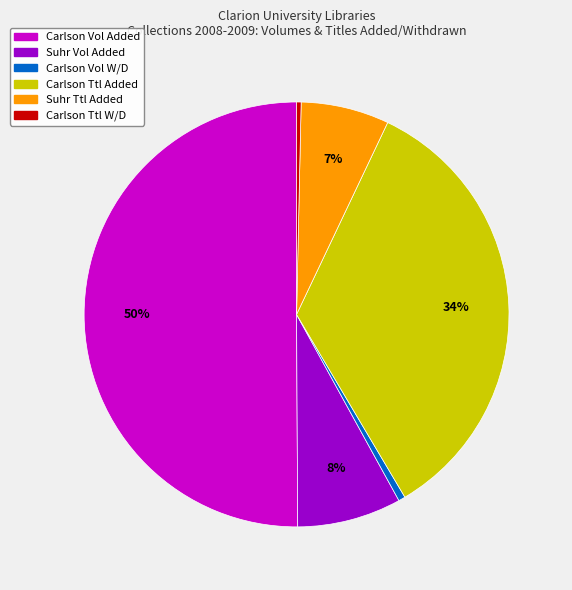

To the nearest percent, what is the difference between the largest and smallest slice percentages?

50%